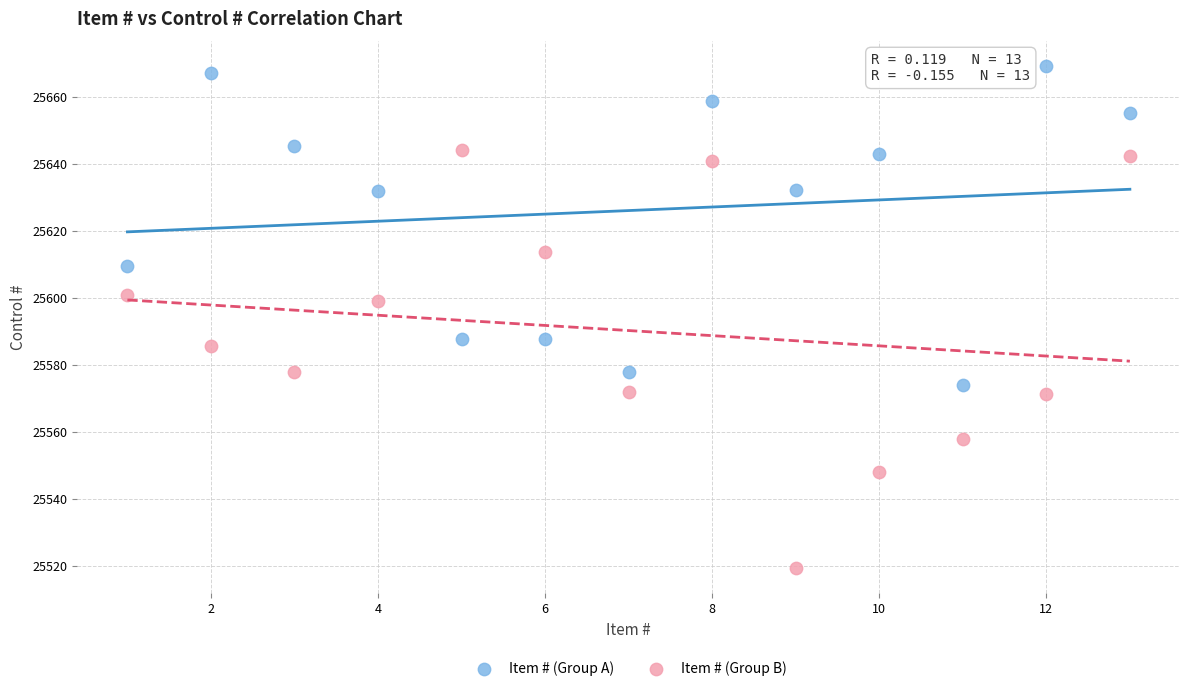

Across all data points, what is the range of Y values (max minus min)?

149.5